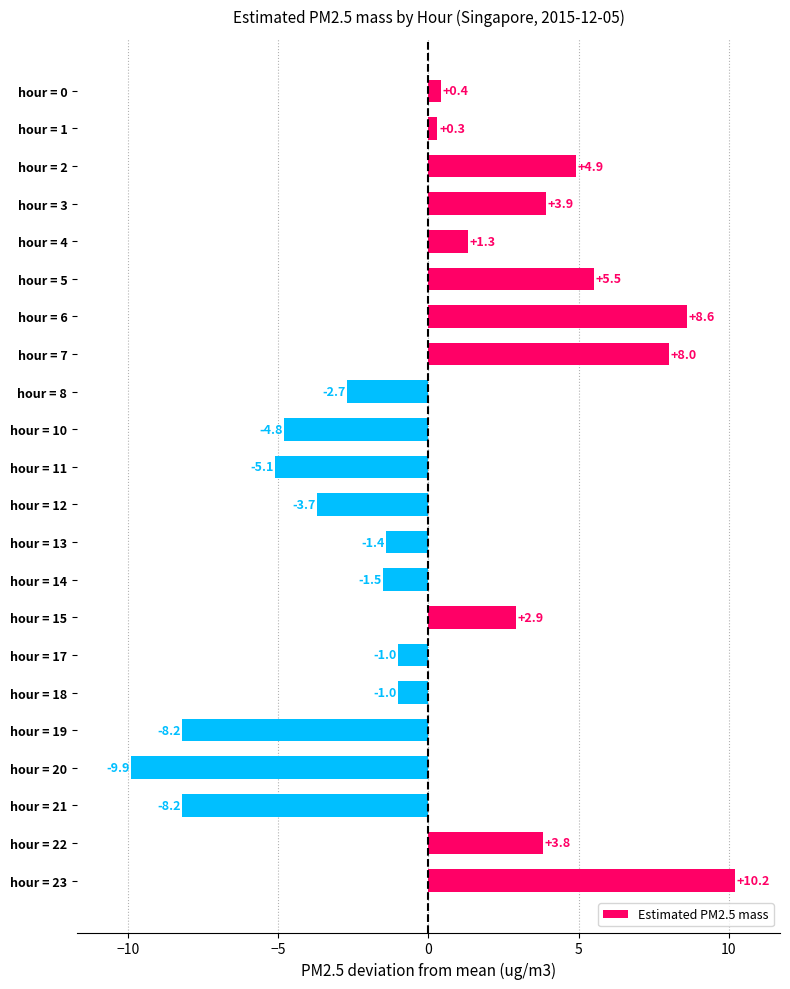

The value at hour = 12 is -3.7. True or false?

True